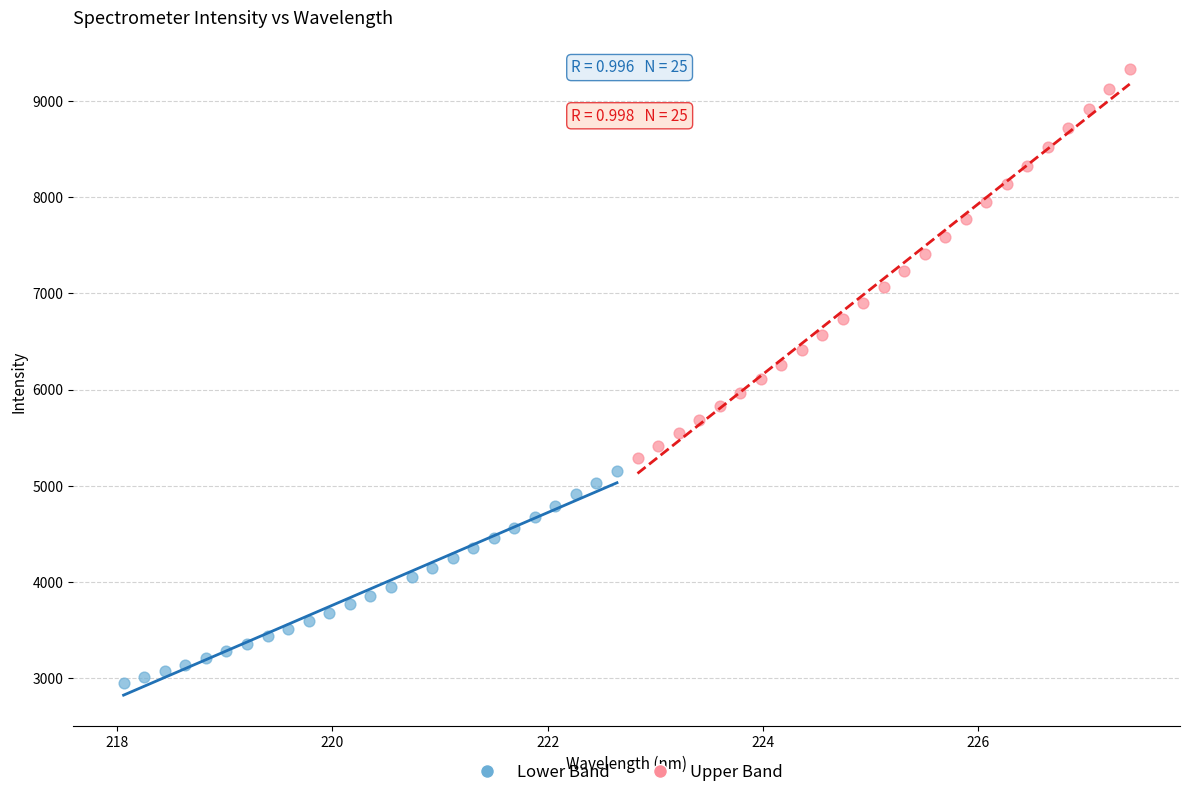

Which series contains the lowest Y value?

Lower Band